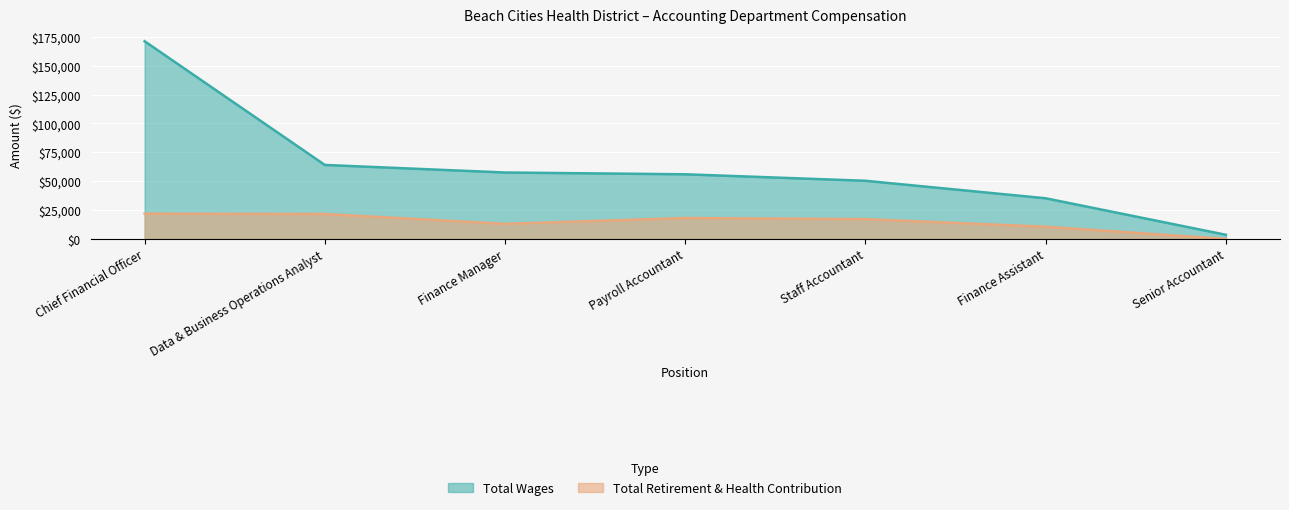

Where is the first local maximum for Total Retirement & Health Contribution?

Payroll Accountant